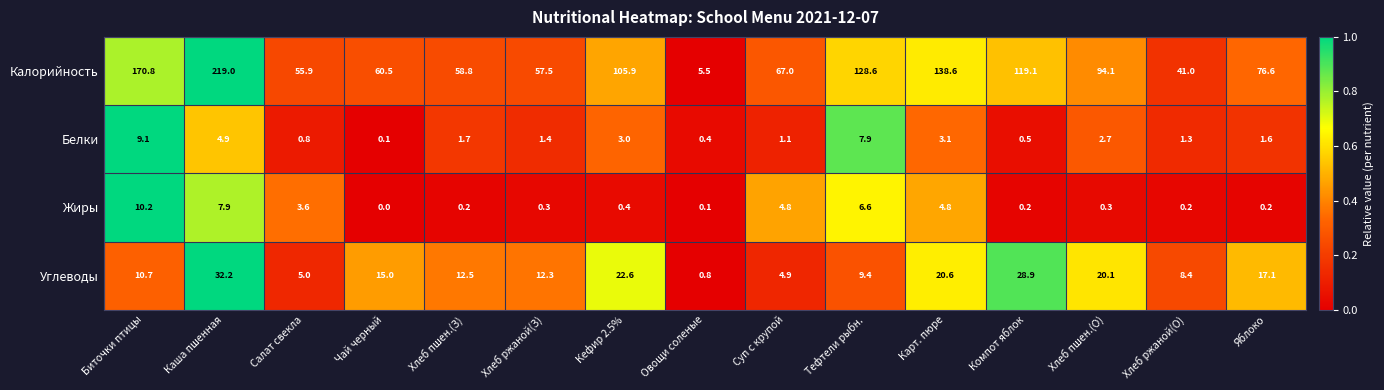

At which category does the chart reach its minimum across all series?

Чай черный